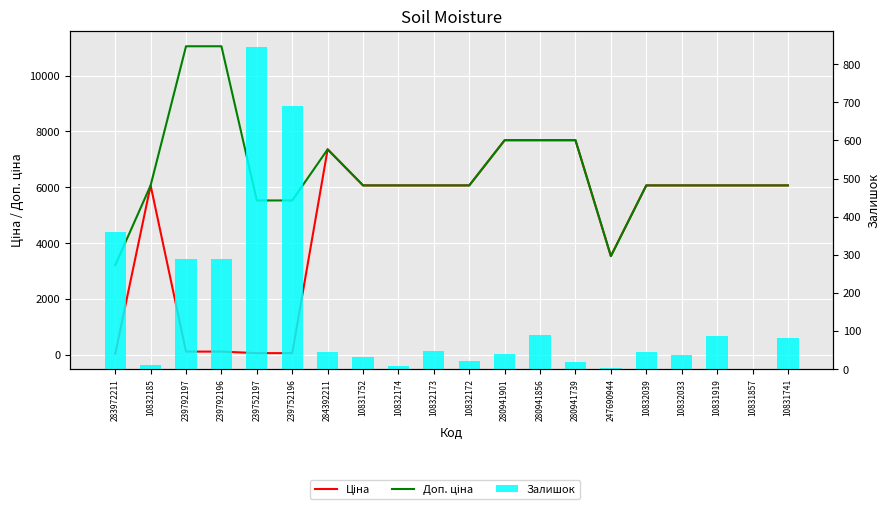

True or false: Доп. ціна has a value of 3417.7 at 239752197.

False